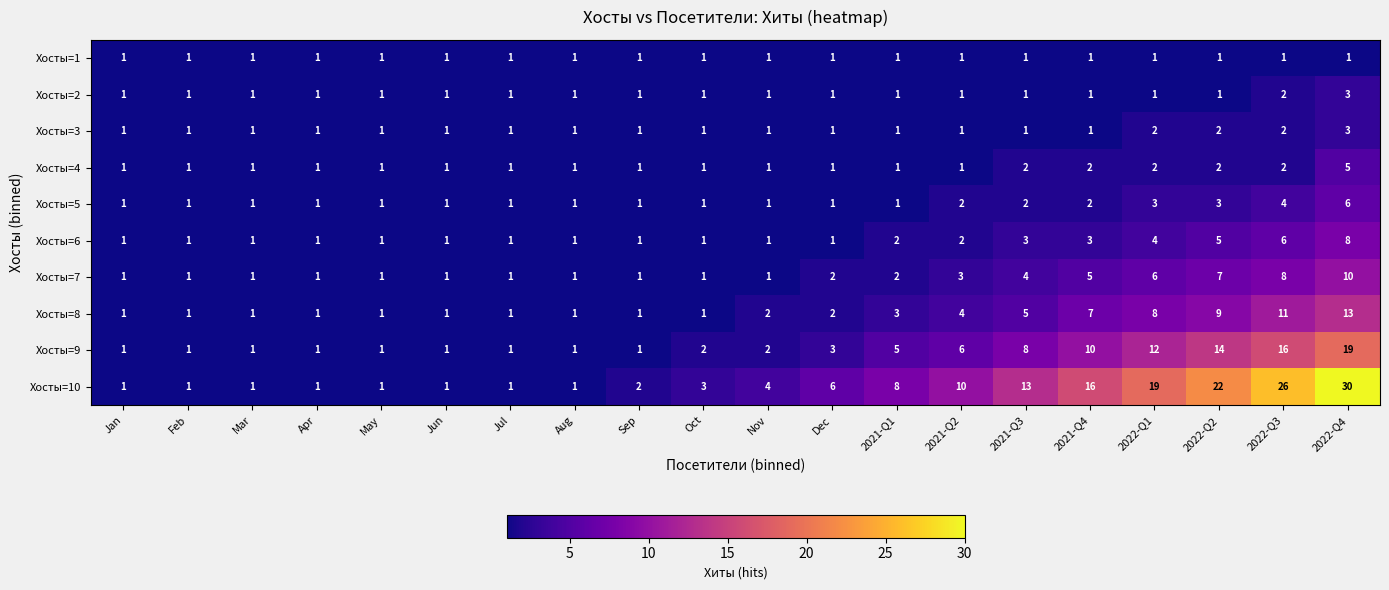

What is the total value across all series at 2021-Q1?

25